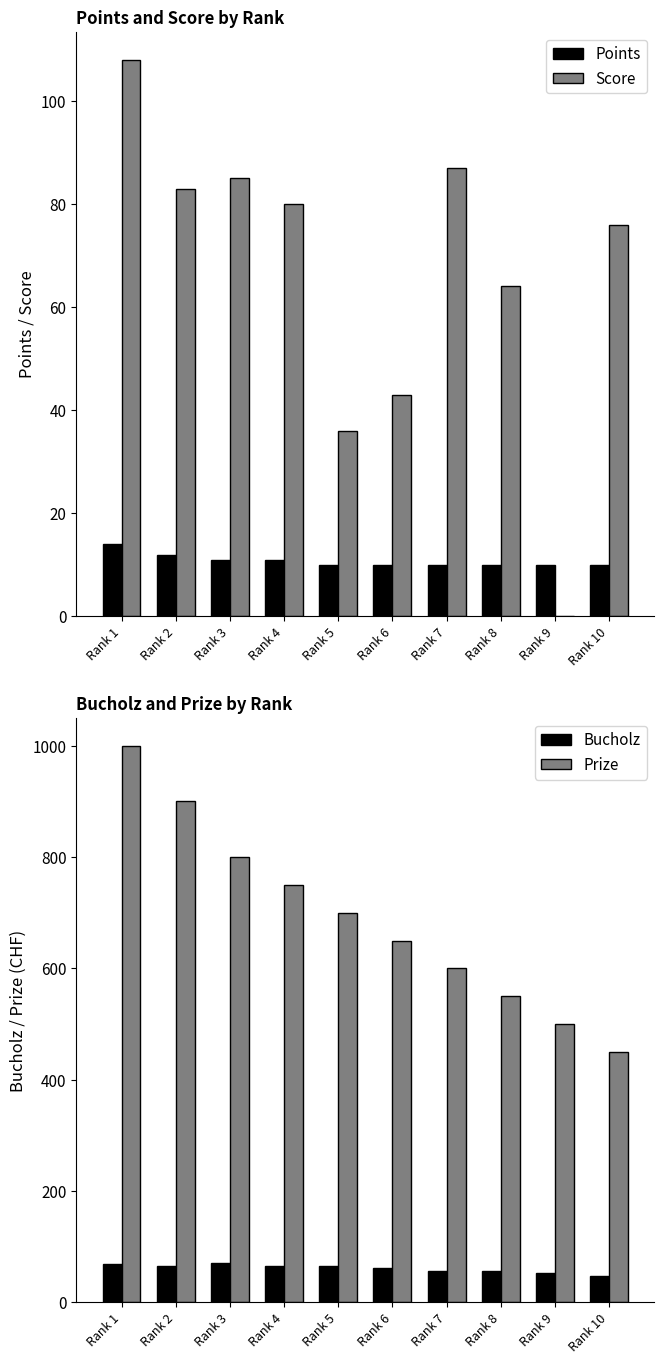

What is the difference between the second highest and minimum values in the Points series?

2